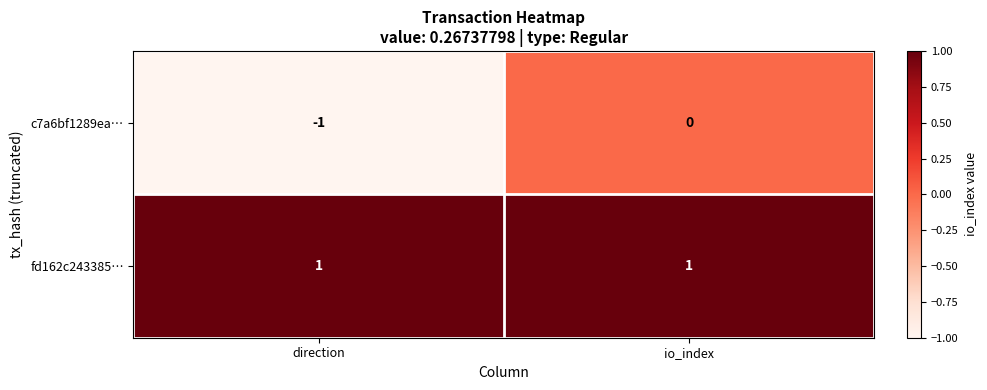

At which category is the sum across all series the highest?

io_index